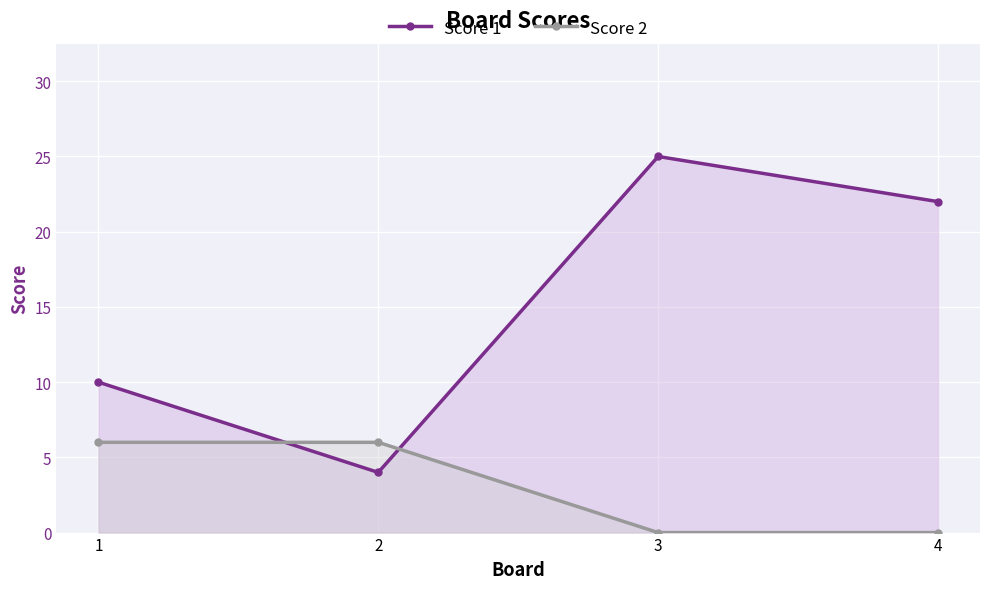

Which has a higher value, 1 or 2?

1